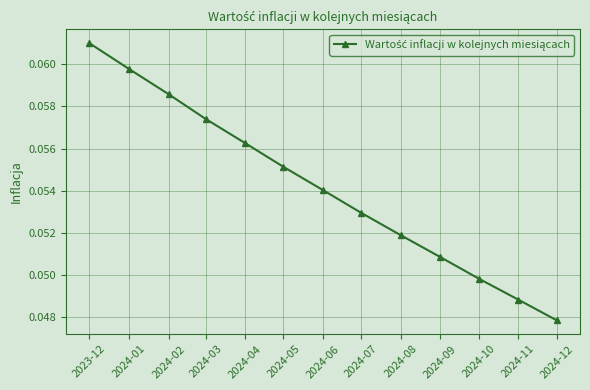

Which category has the highest value across all series?

2023-12